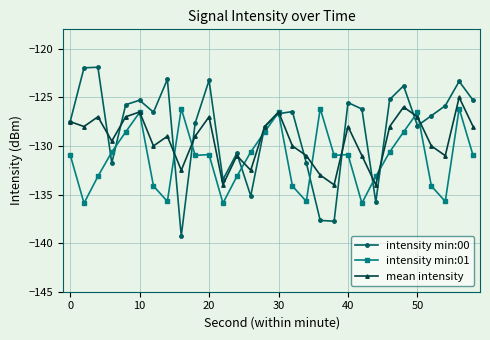

Does the chart have visible grid lines?

Yes